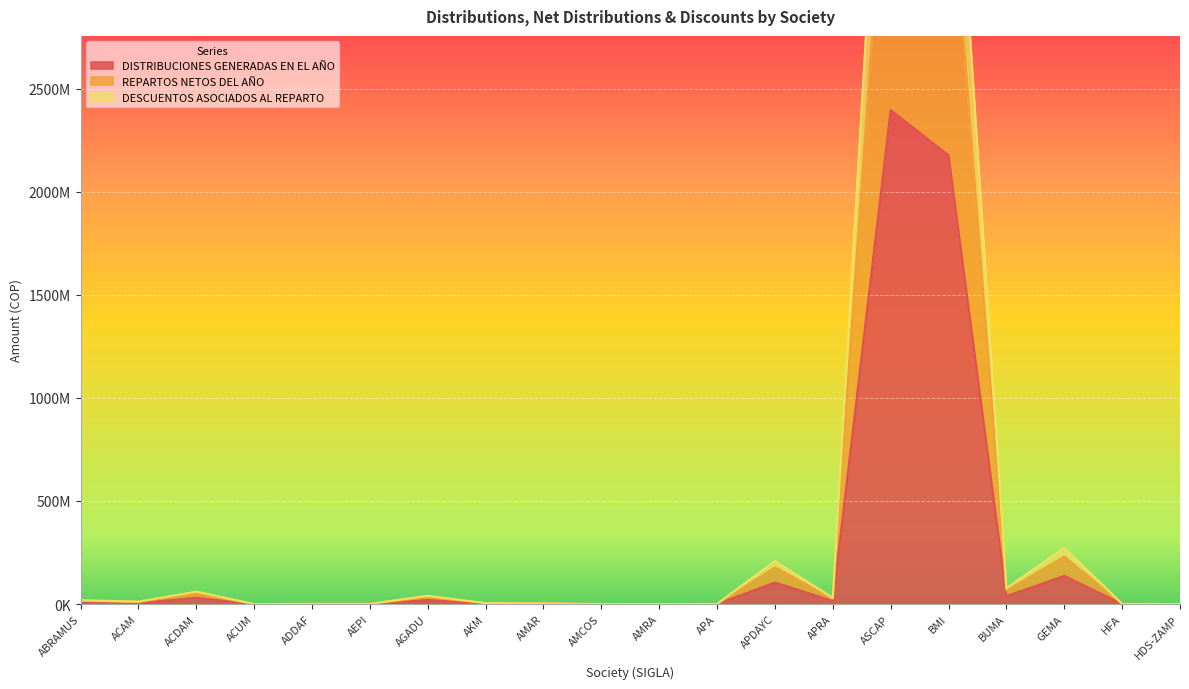

True or false: DESCUENTOS ASOCIADOS AL REPARTO and REPARTOS NETOS DEL AÑO cross at least once.

False